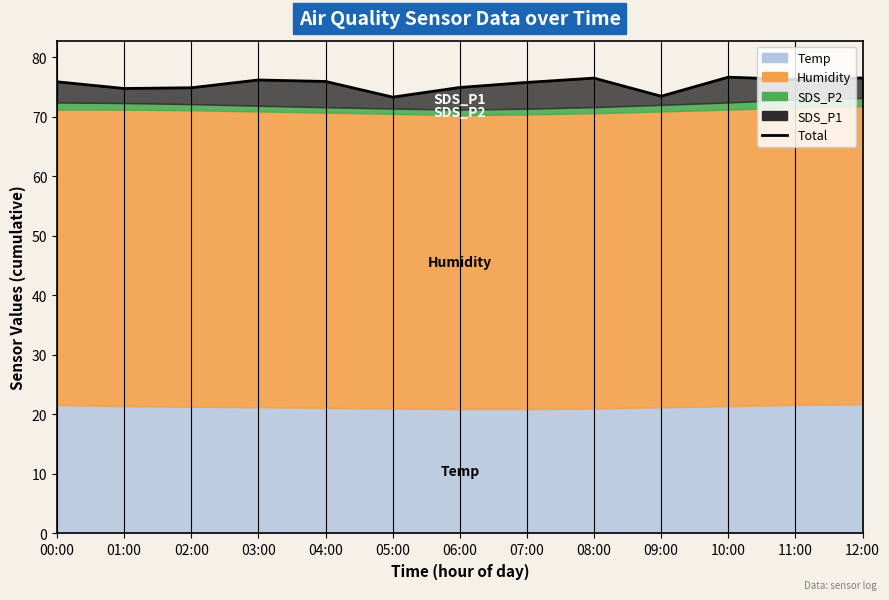

True or false: the data shows 75.9 at 04:00.

True